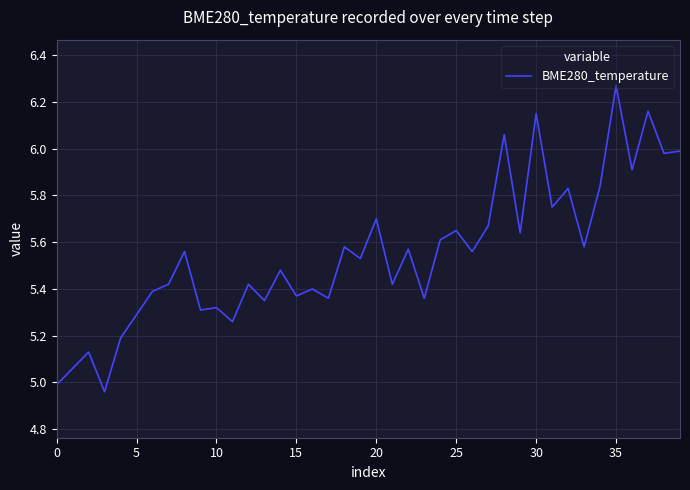

How many distinct data groups are displayed?

1